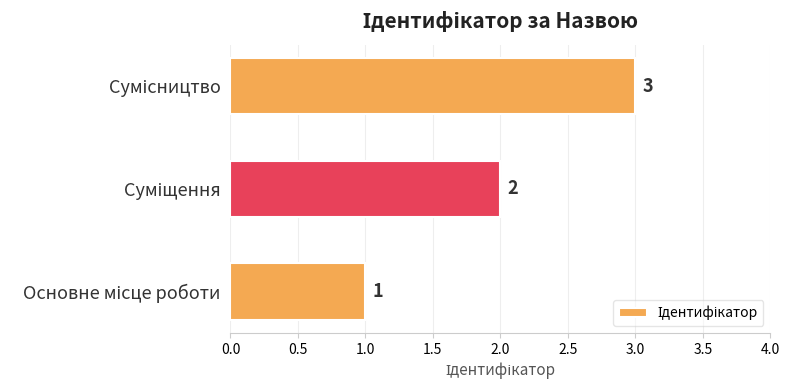

How many values are between 1 and 3?

3